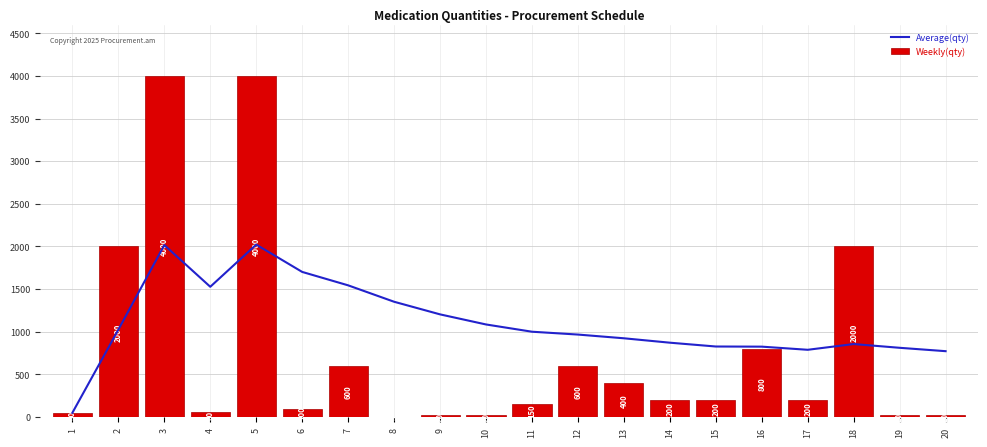

What is the approximate value of Average(qty) at 10?

1085.5